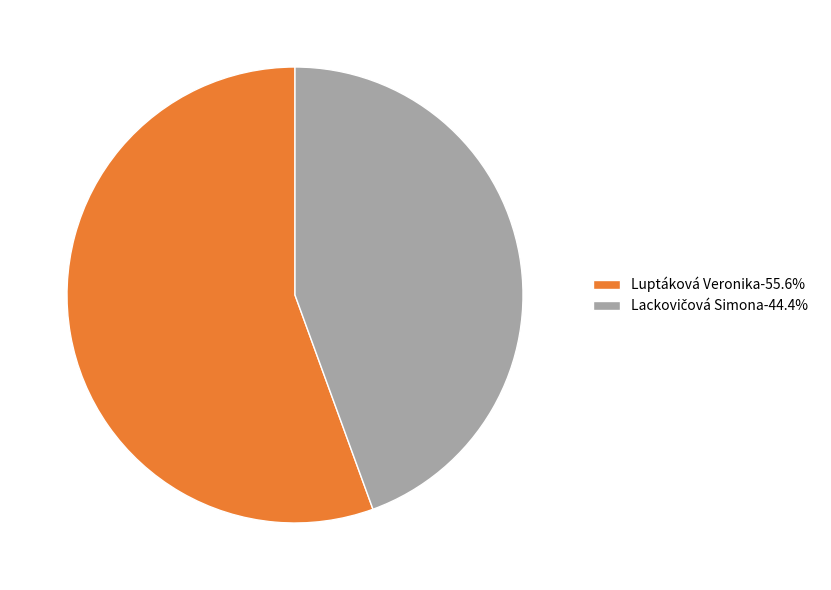

Is there any slice that represents more than half of the pie?

Yes